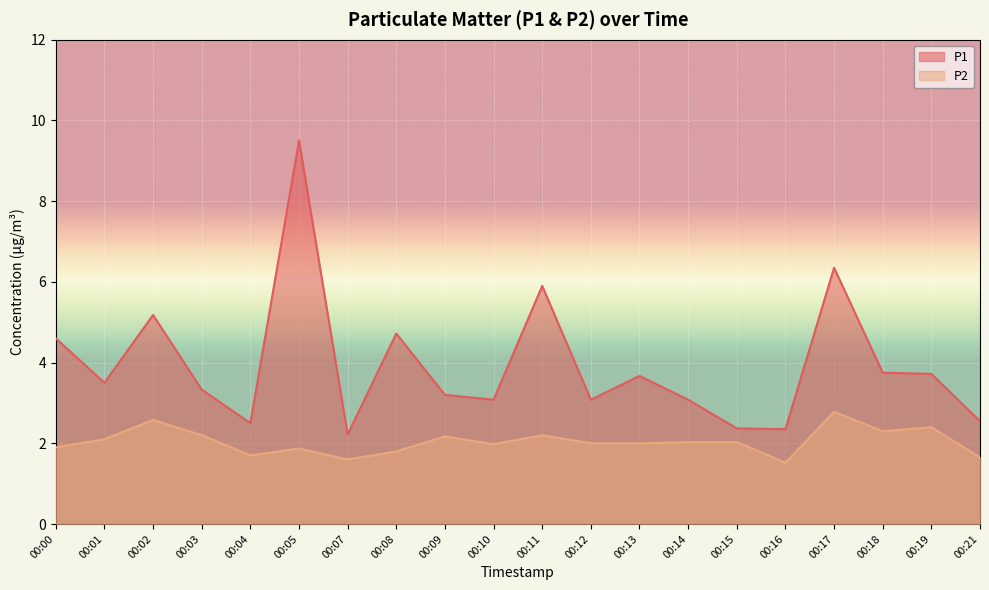

What are all the series names shown in the legend?

P1, P2